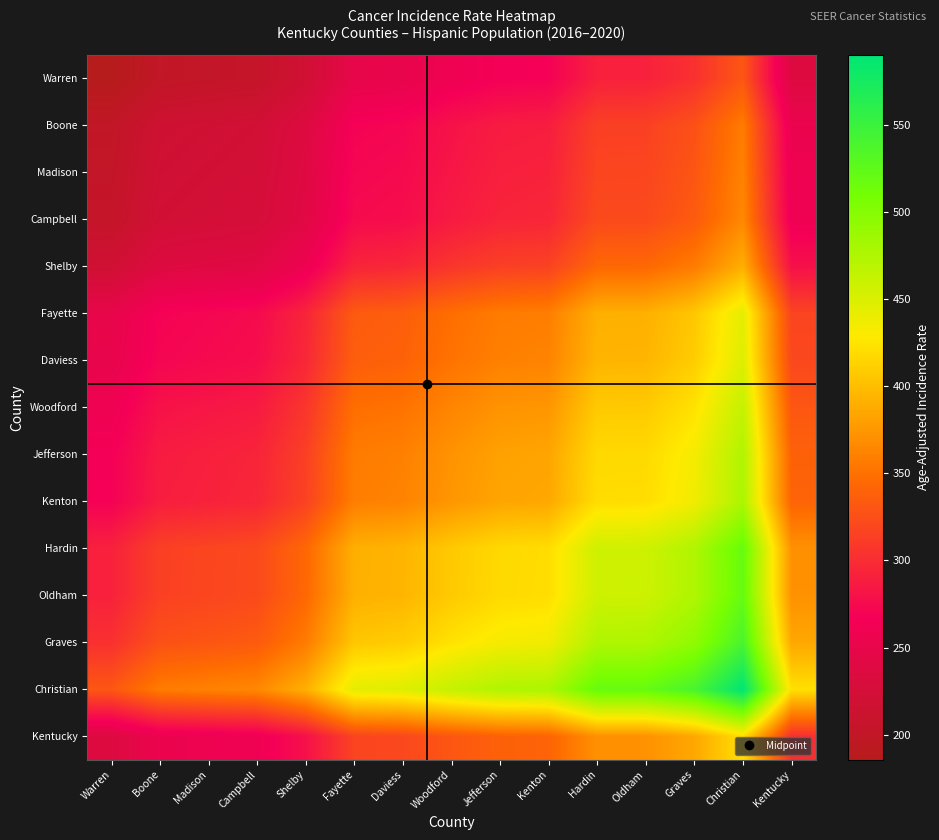

What is the greatest value displayed?

590.2